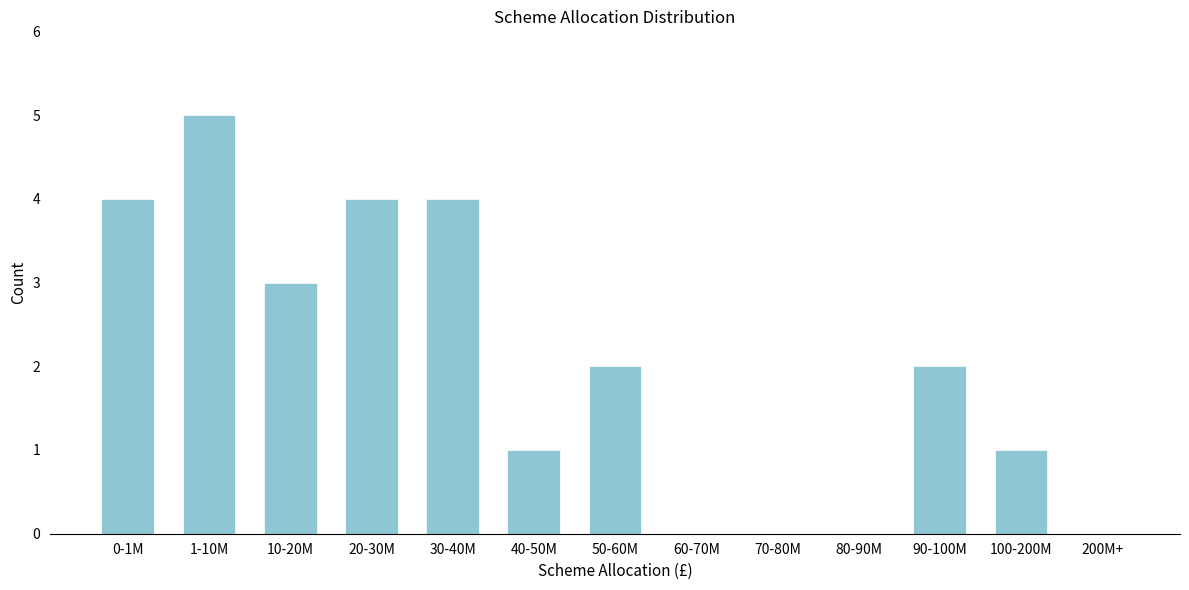

Reading right to left, transcribe all the data shown in this chart.

200M+=0	100-200M=1	90-100M=2	80-90M=0	70-80M=0	60-70M=0	50-60M=2	40-50M=1	30-40M=4	20-30M=4	10-20M=3	1-10M=5	0-1M=4